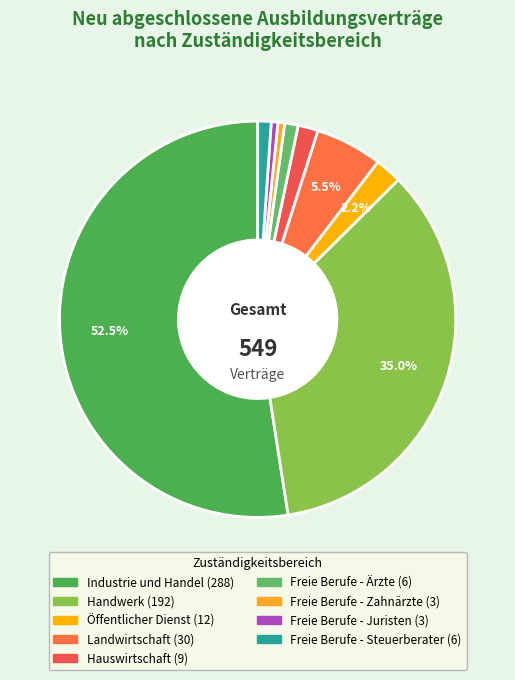

The Handwerk slice represents 48% of the pie. True or false?

False